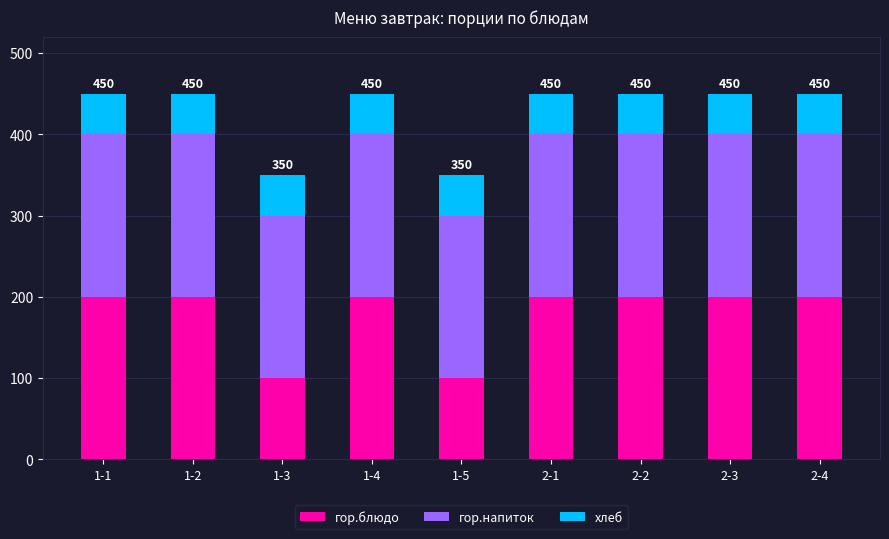

What is the total value across all series at 1-1?

450